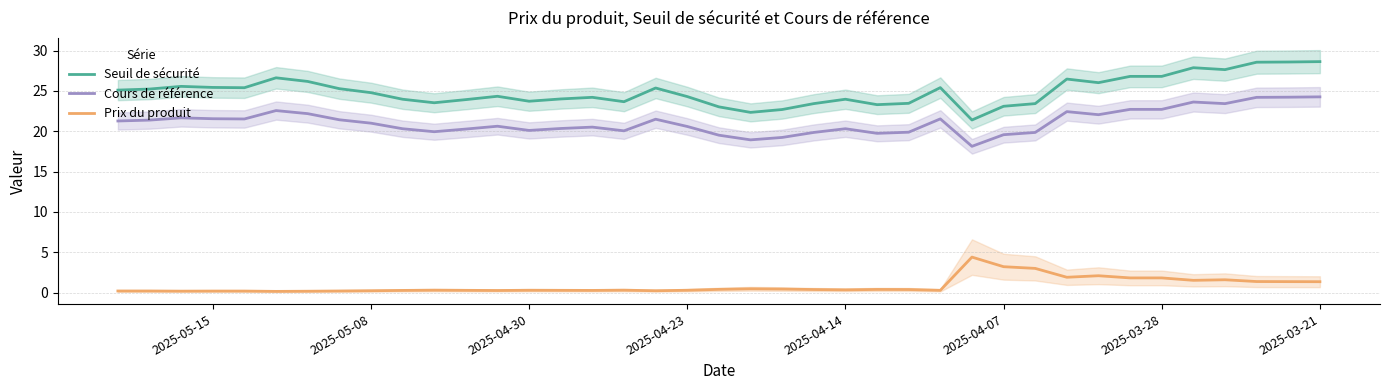

True or false: Prix du produit and Seuil de sécurité intersect in this chart.

False